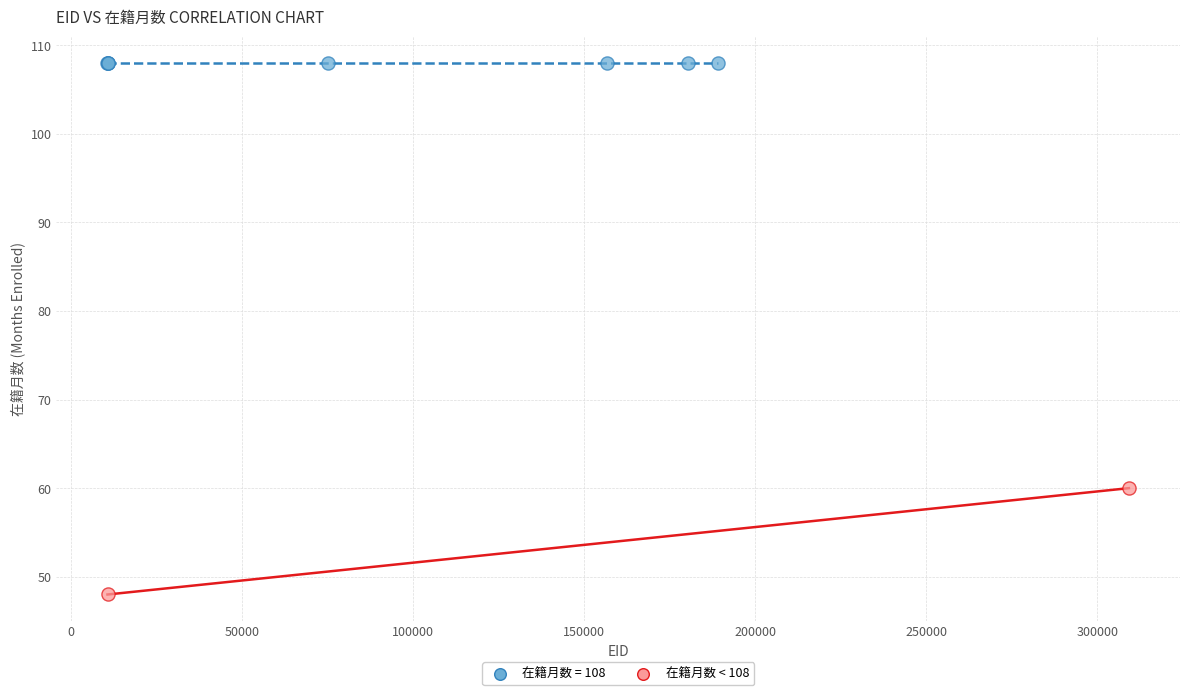

What are all the series names shown in the legend?

在籍月数 = 108, 在籍月数 < 108